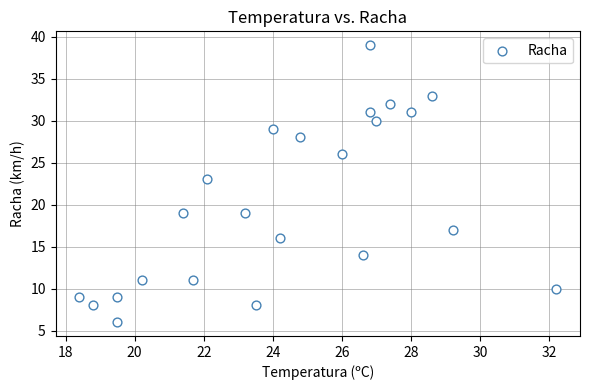

What Y value in the scatter plot is closest to 22?

23